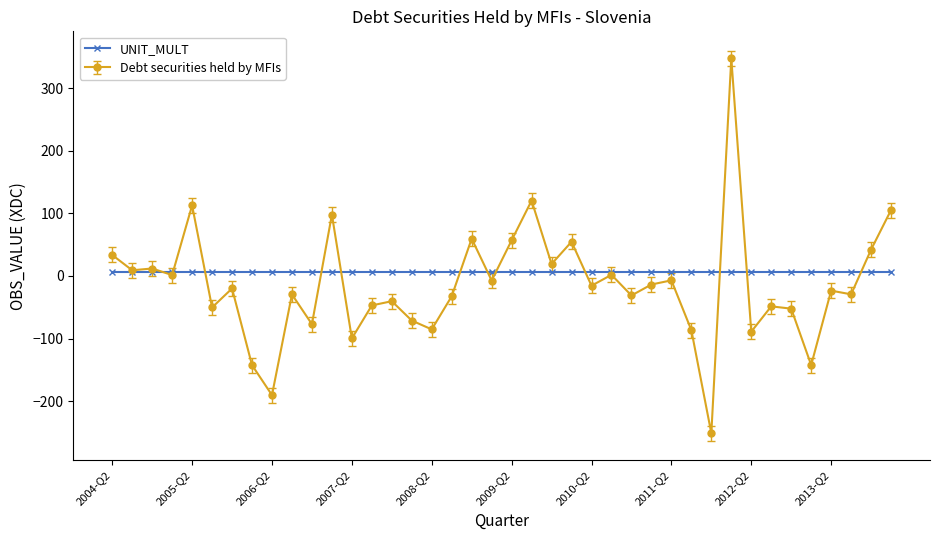

Which series has the widest spread of values?

Debt securities held by MFIs